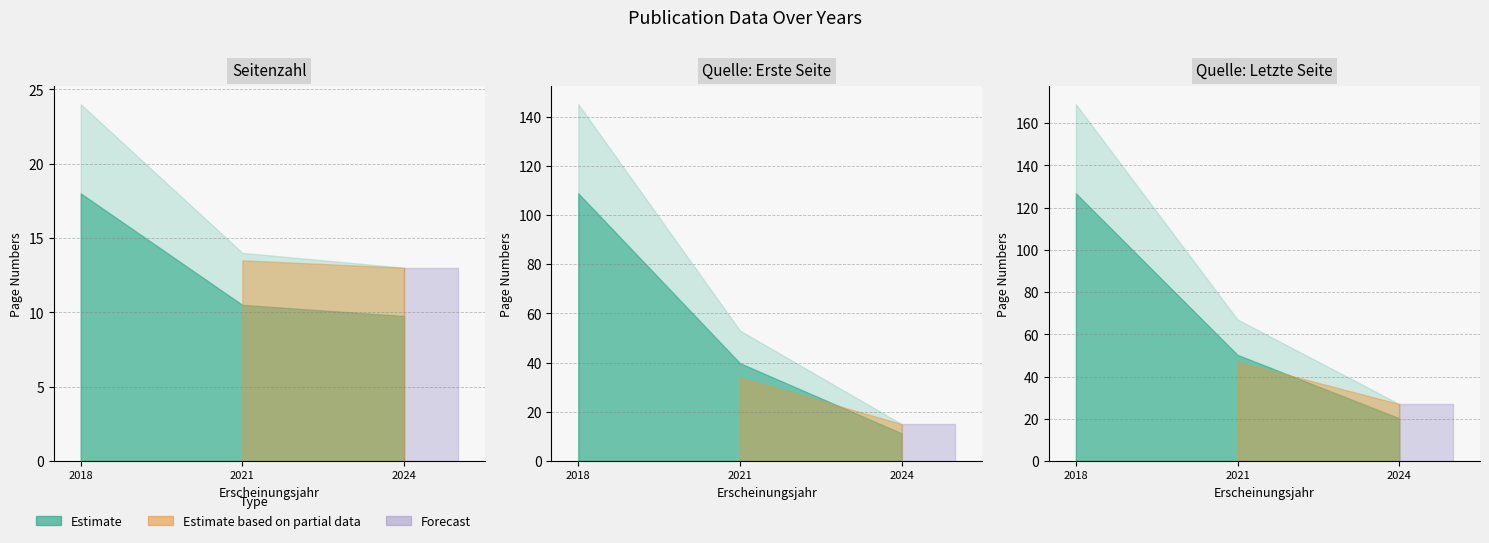

Rank the categories by Seitenzahl value from lowest to highest.

2024, 2021, 2018